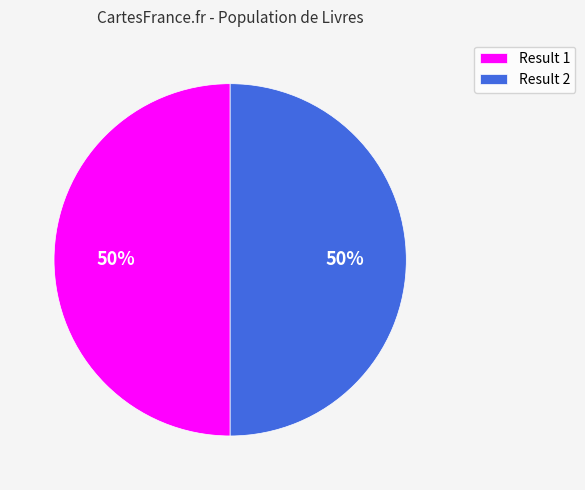

Is it true that Result 2 is 59% of the pie?

False